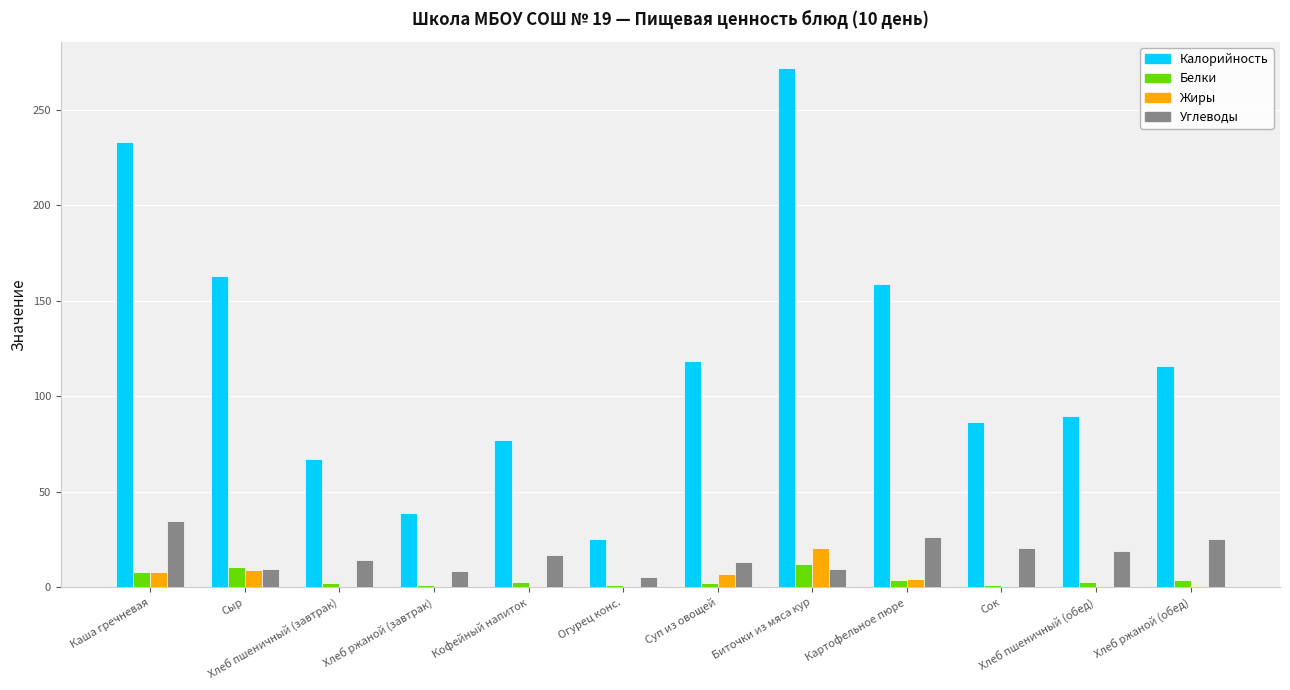

What is the sum of all Калорийность values?

1446.7